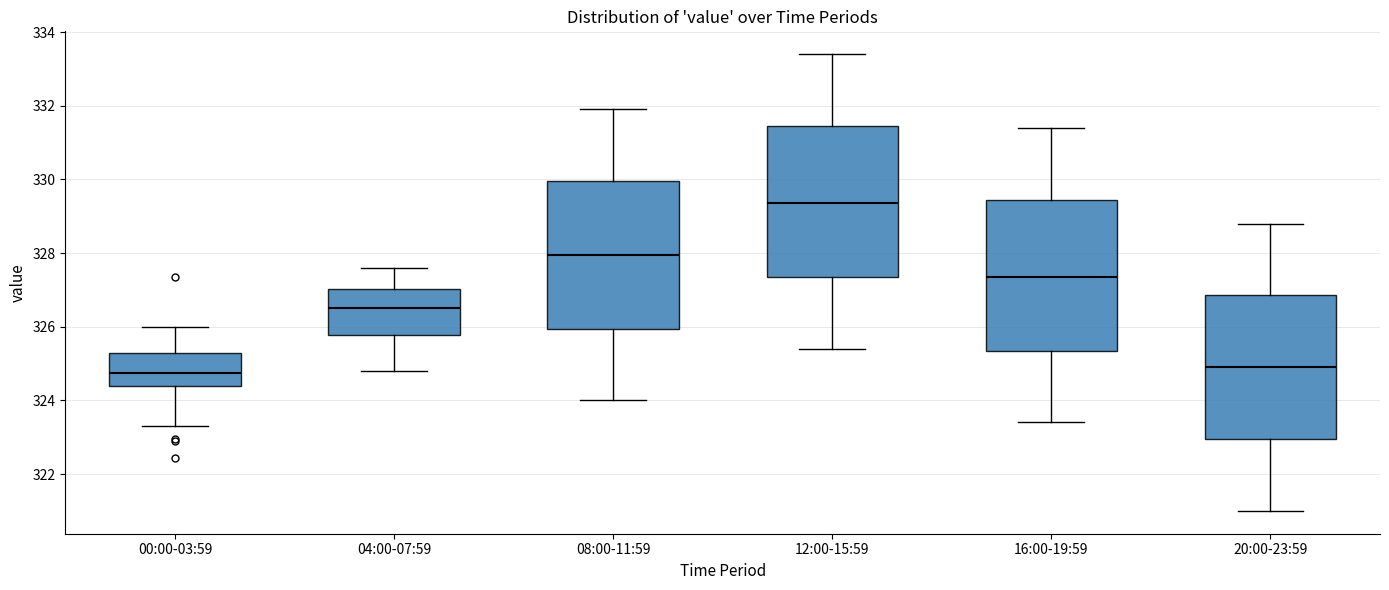

Where is the lower edge of the box for 20:00-23:59 on the y-axis? The values are not printed on the chart, so give them approximately, as read against the axis.

323.0